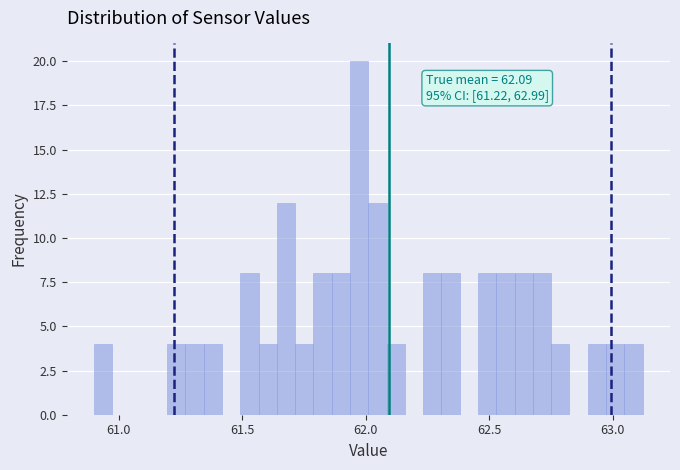

Read against the x-axis, roughly where is the centre of the tallest bar?

61.95